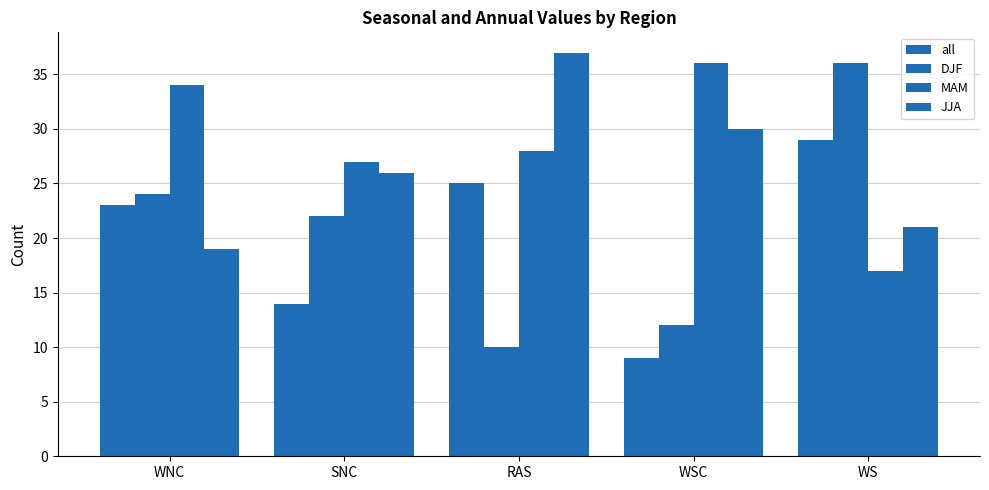

What is the difference between the highest and lowest values at WS?

19